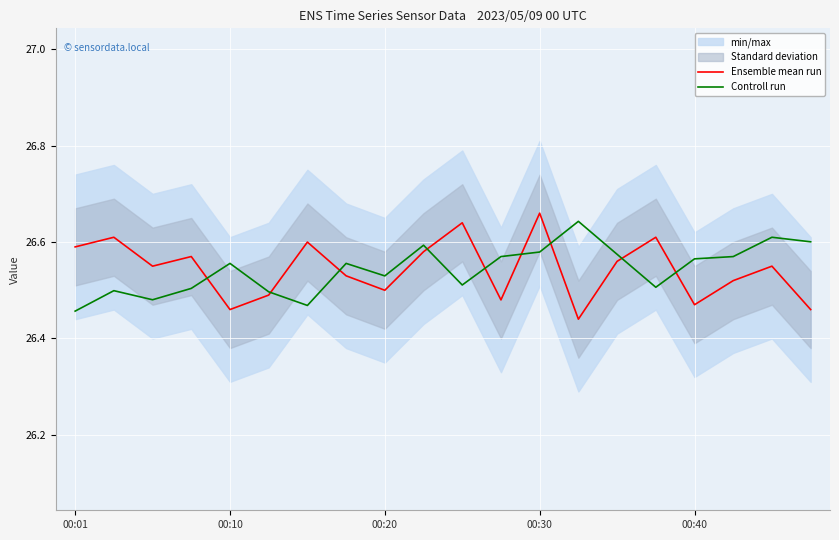

Between 10 and 18, which series saw the biggest shift?

Controll run